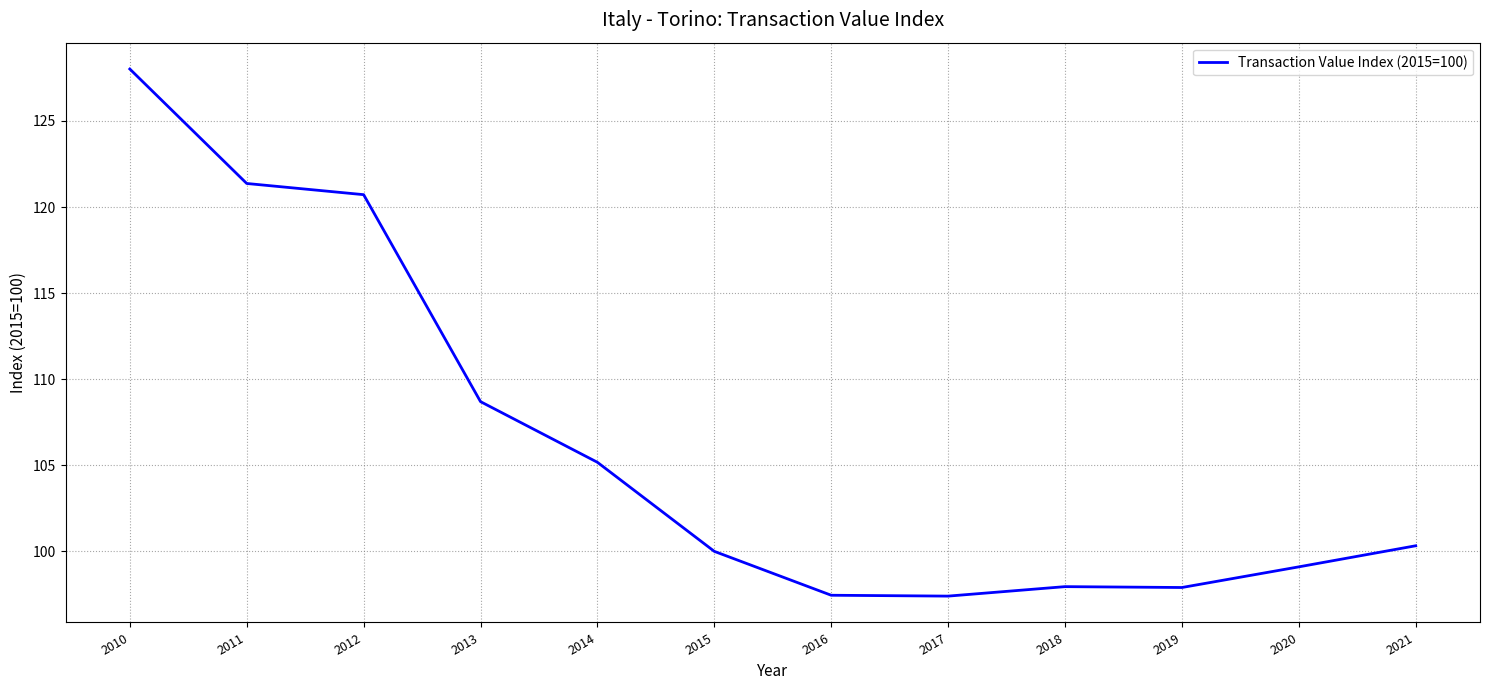

Between 2012 and 2015, which is larger?

2012